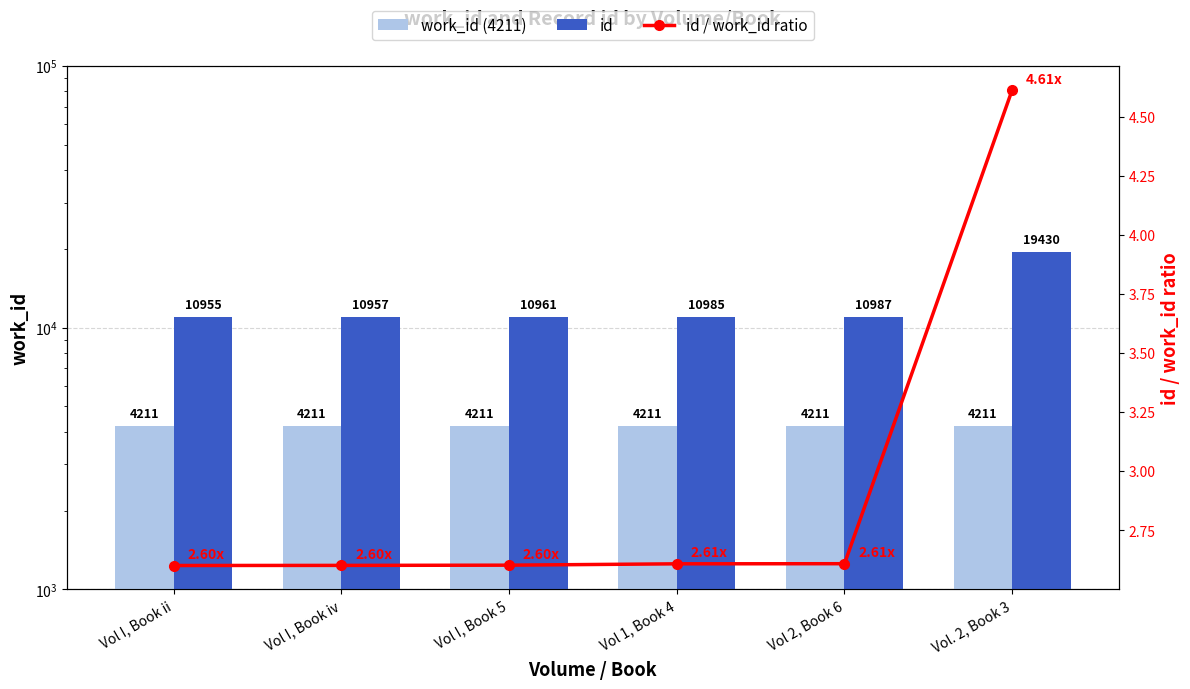

How many values in the id series exceed 10985?

2